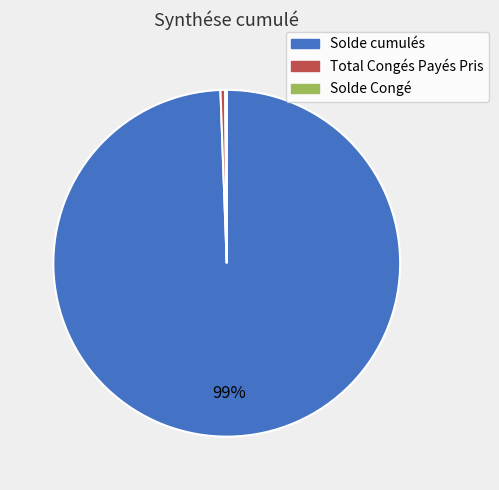

What is the largest slice in the pie chart?

Solde cumulés